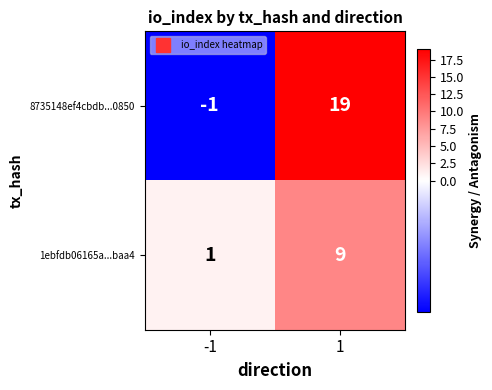

At 1, list the series in order from largest to smallest.

8735148ef4cbdb...0850, 1ebfdb06165a...baa4